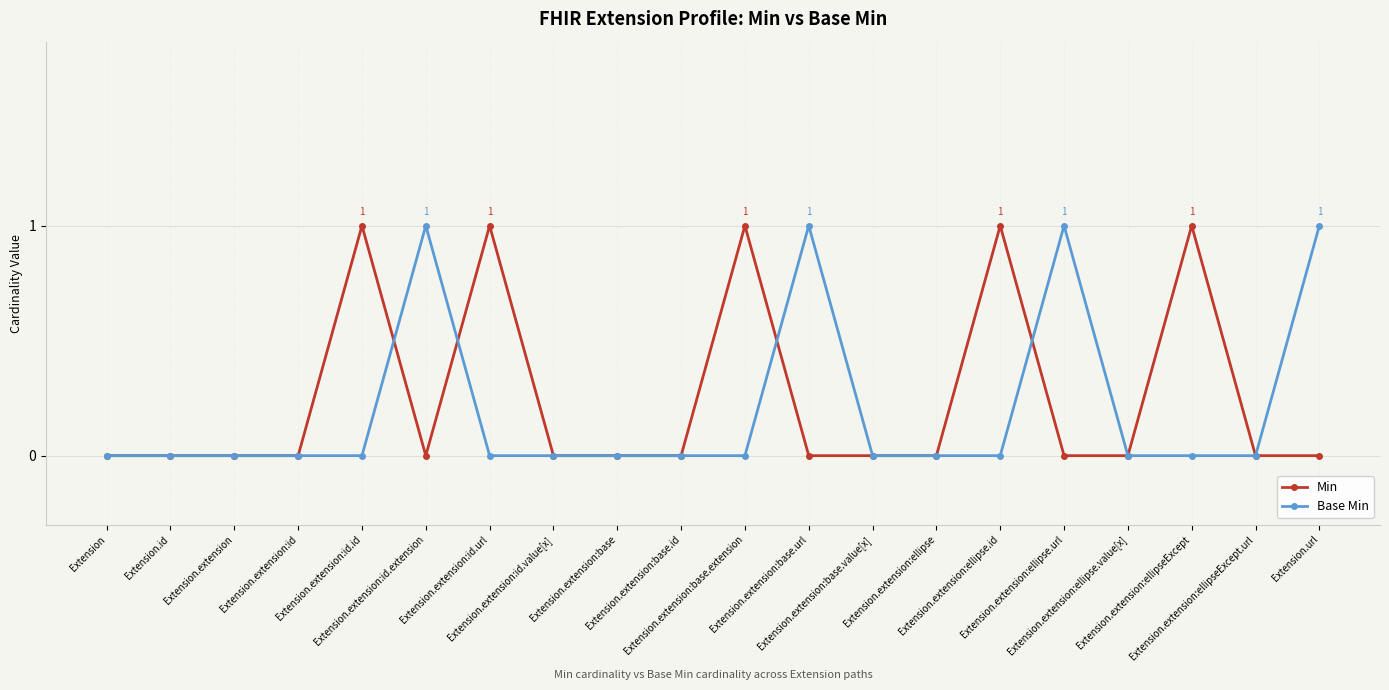

List the series in order of their overall mean, highest first.

Min, Base Min